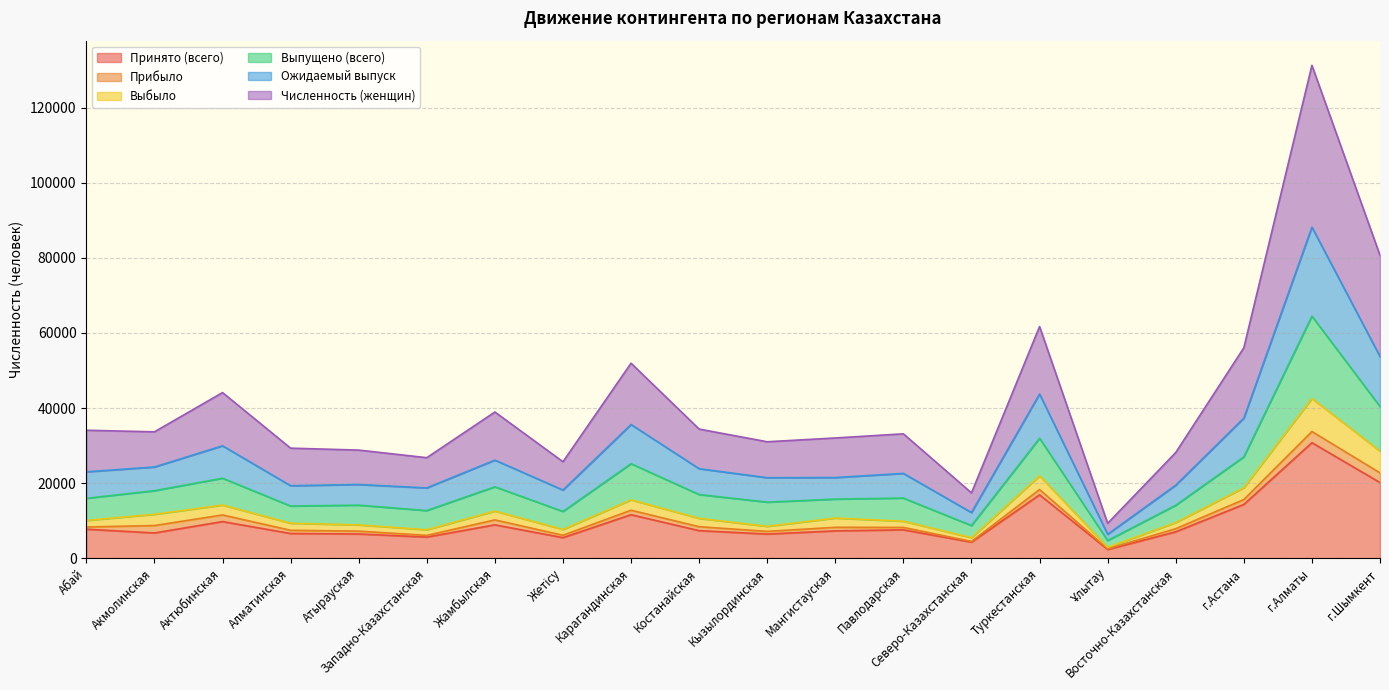

True or false: Принято (всего) and Выпущено (всего) cross at least once.

False